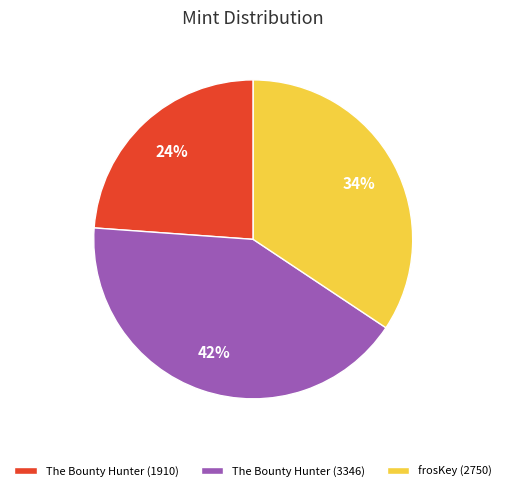

To the nearest percent, what is the difference between the largest and smallest slice percentages?

18%